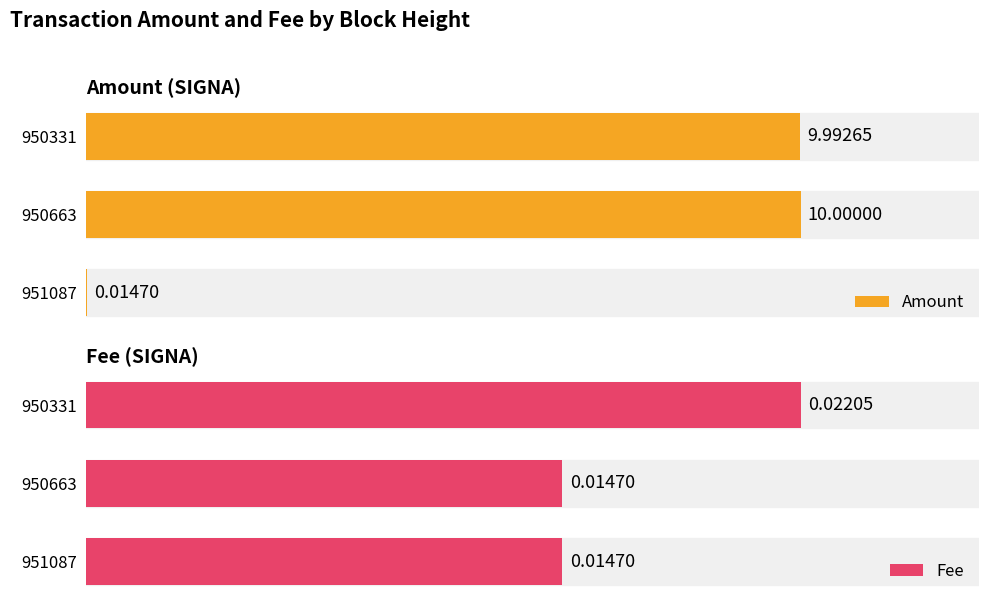

What is the difference between the maximum and minimum values in the Amount series?

10.0